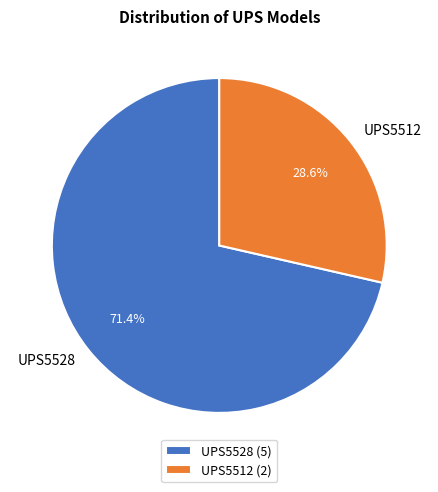

Which category has the biggest portion of the pie?

UPS5528